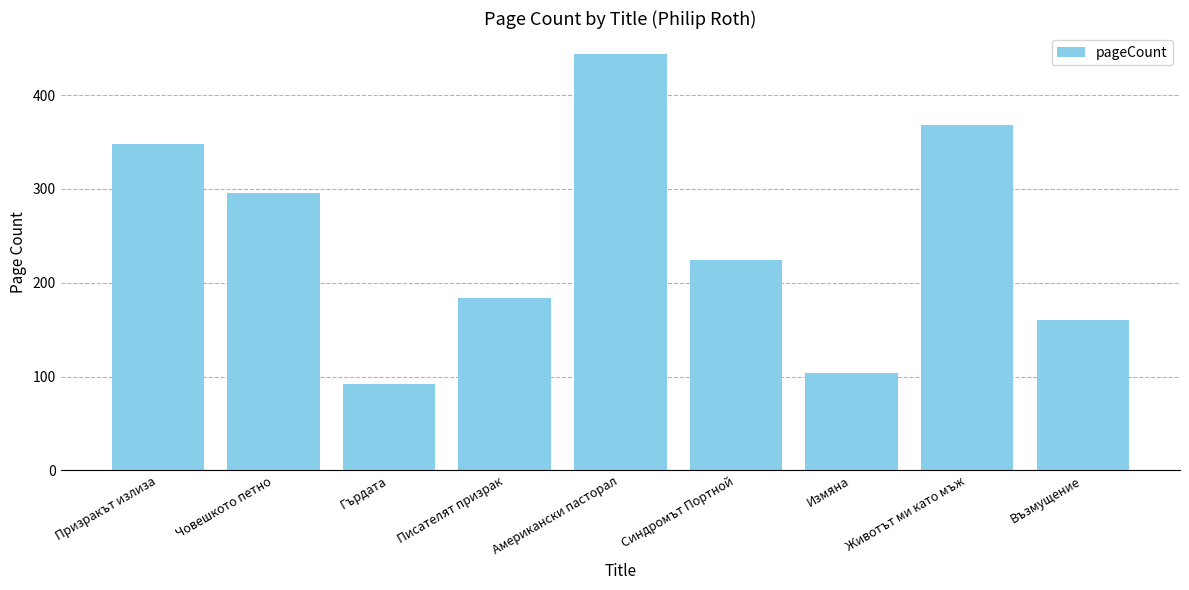

At which category does the chart reach its peak across all series?

Американски пасторал